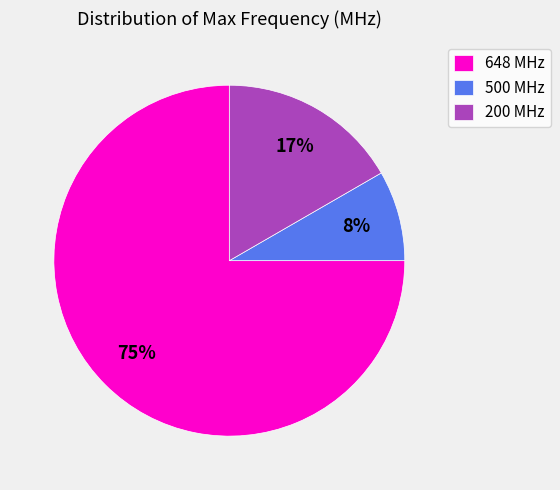

To the nearest percent, what is the combined percentage of 648 MHz and 200 MHz?

92%